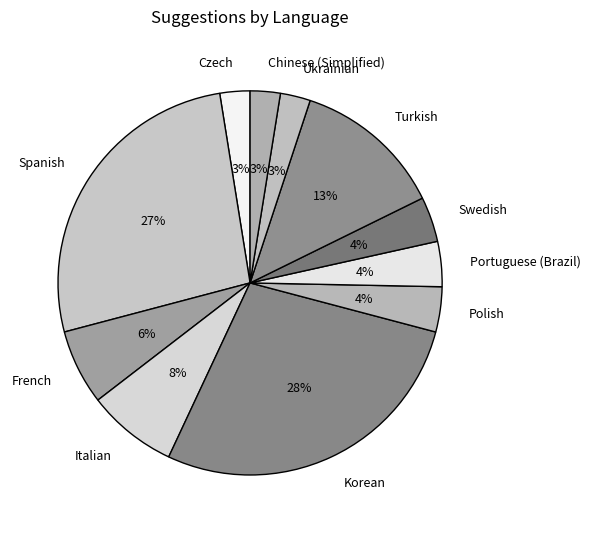

How many segments does this pie chart have?

11